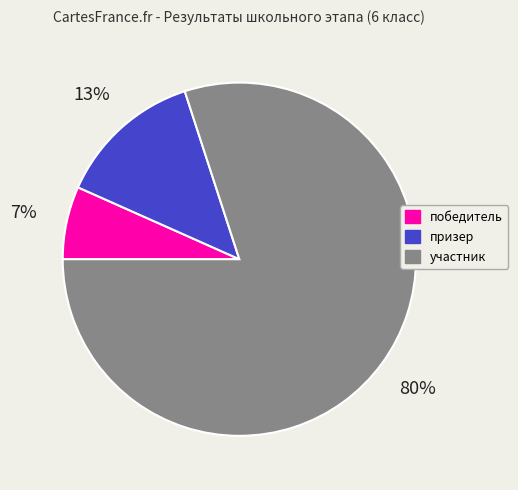

To the nearest percent, what percentage of the pie is победитель?

7%